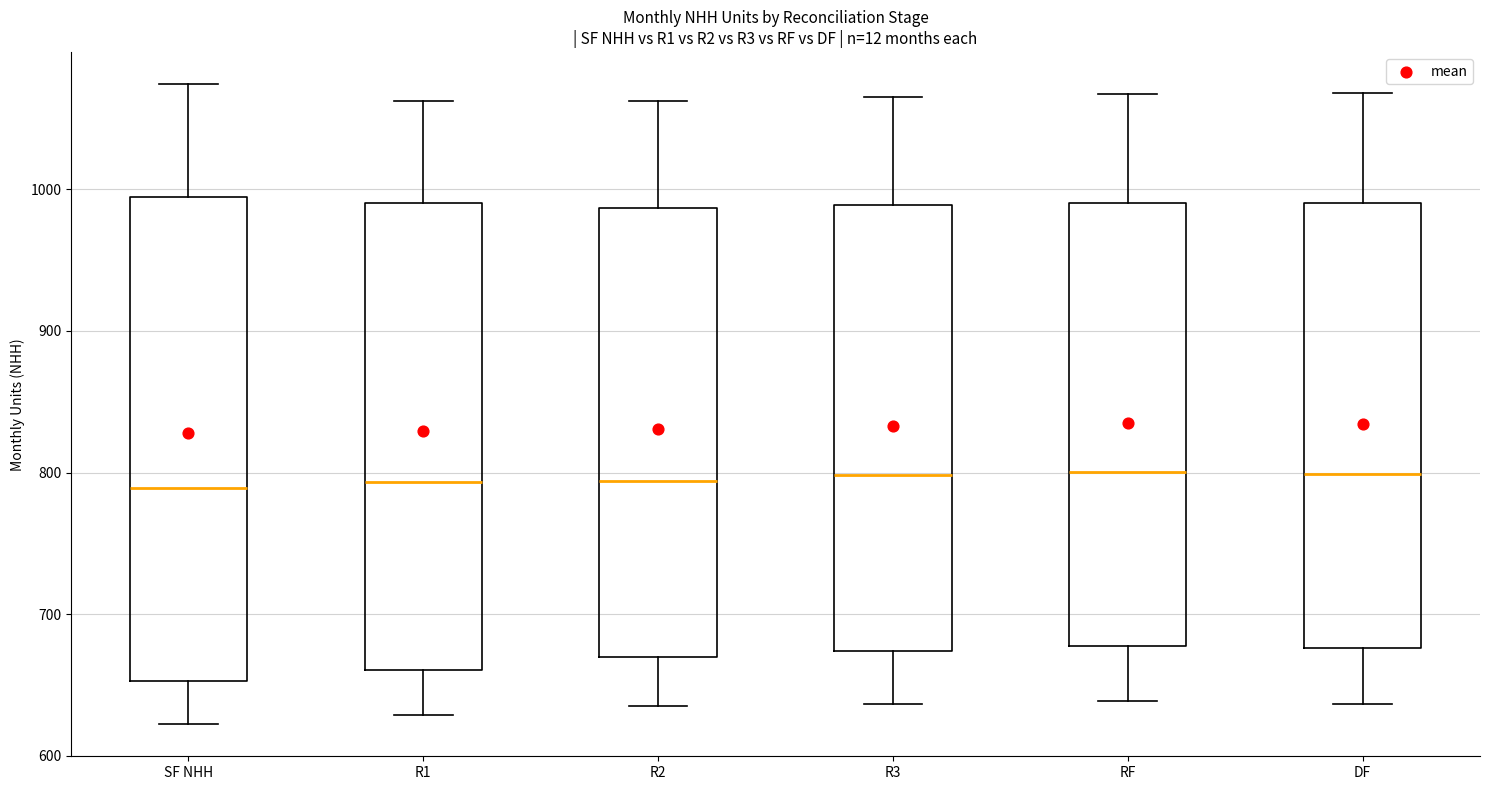

Reading left to right, read every box against the y-axis: the position of its median line, the range the box covers, and the ends of its whiskers. The values are not printed on the chart, so give them approximately, as read against the axis.

SF NHH: median 790, box 650 to 990, whiskers 620 to 1070
R1: median 790, box 660 to 990, whiskers 630 to 1060
R2: median 790, box 670 to 990, whiskers 640 to 1060
R3: median 800, box 670 to 990, whiskers 640 to 1070
RF: median 800, box 680 to 990, whiskers 640 to 1070
DF: median 800, box 680 to 990, whiskers 640 to 1070